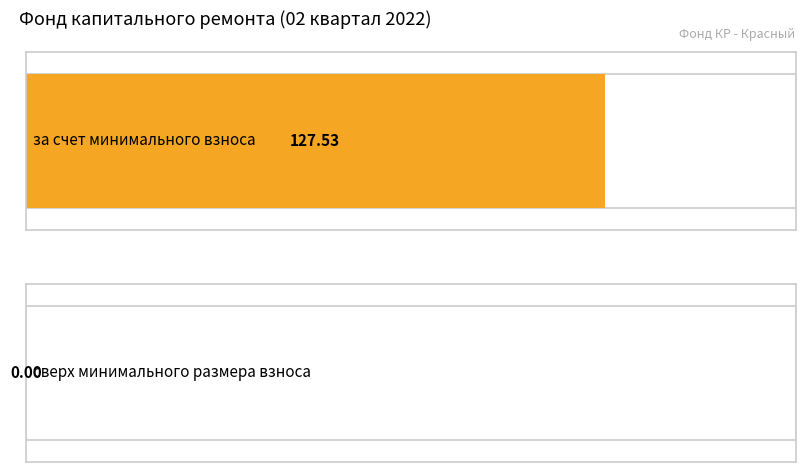

The value of за счет минимального взноса at Остаток на начало is 127.5. True or false?

True